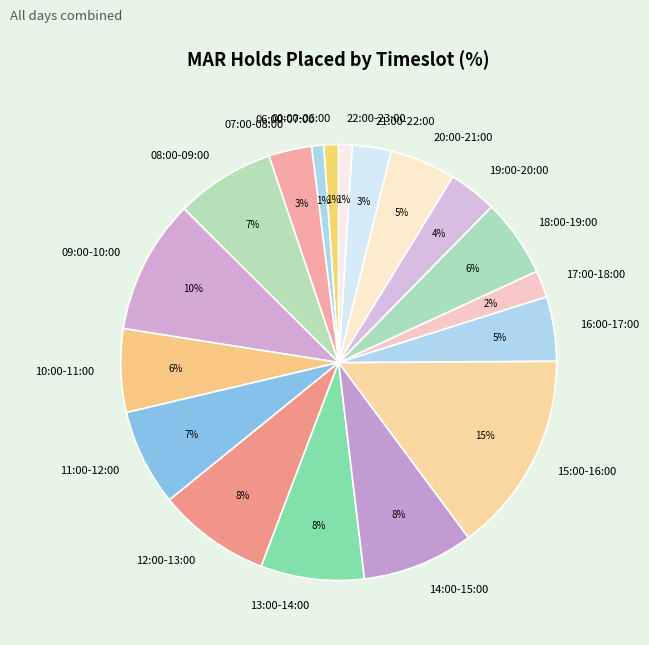

What percentage is the 11:00-12:00 slice, to the nearest percent?

7%